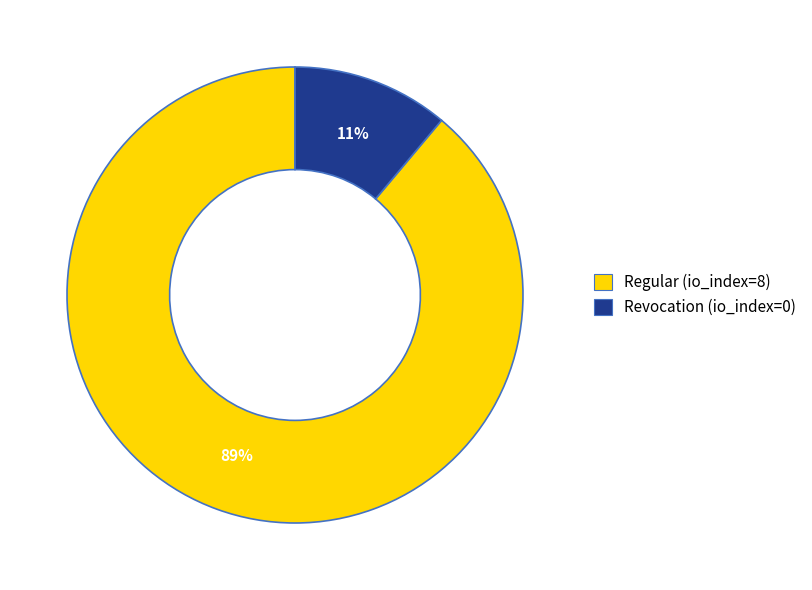

Which slice is the smallest?

Revocation (io_index=0)